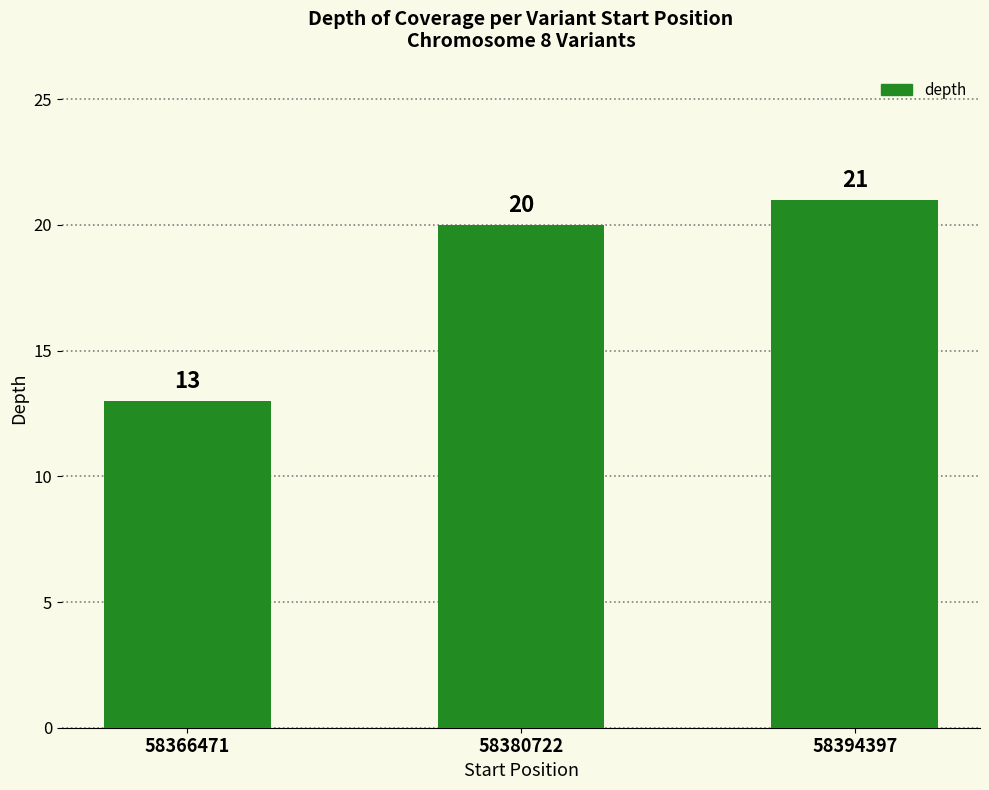

The chart shows a value of 8 at 58366471. True or false?

False